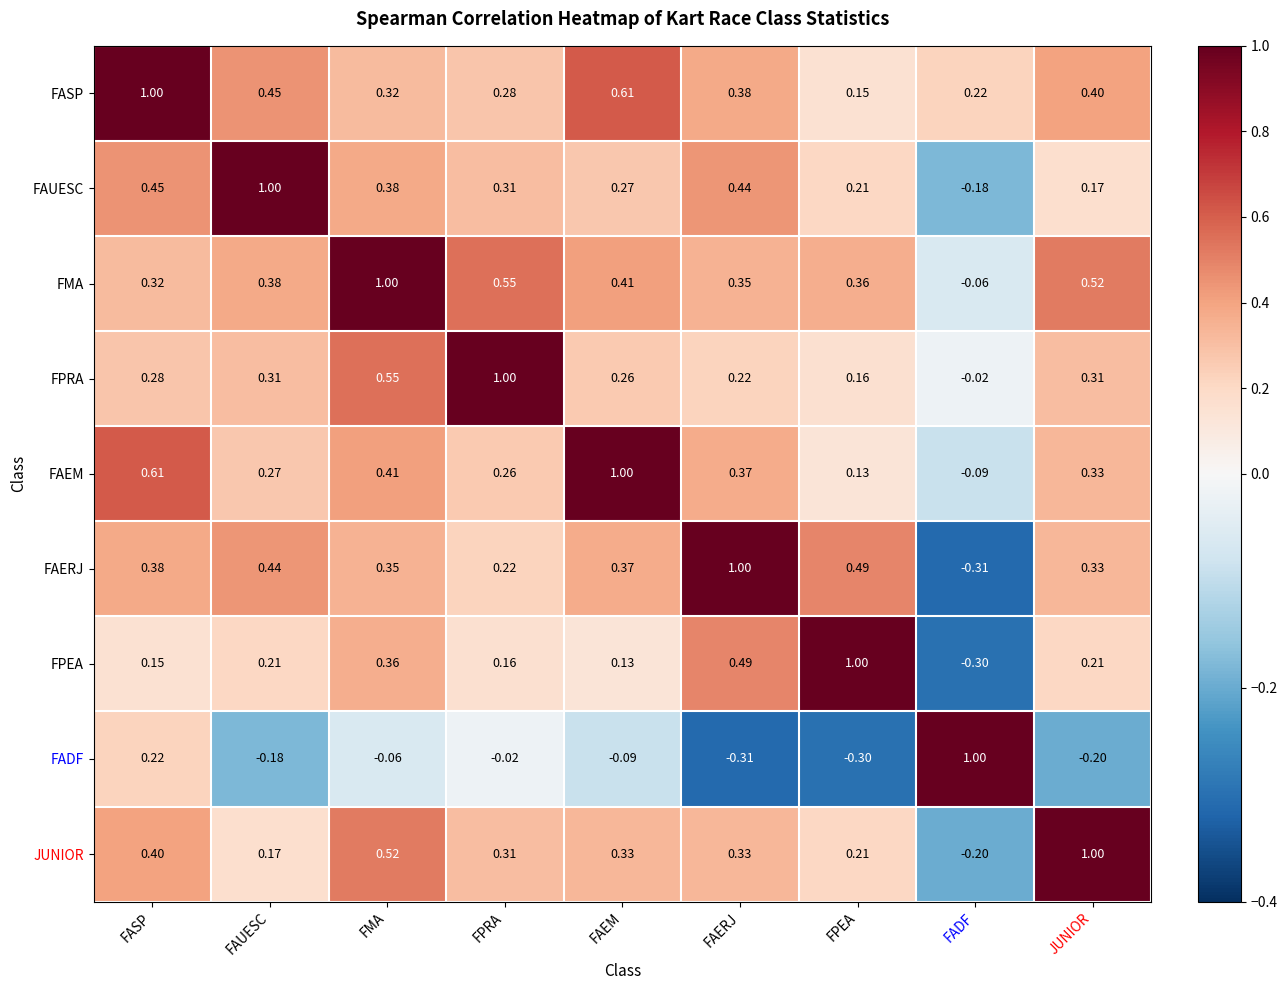

Where is FPEA nearest to the value 0?

FAEM